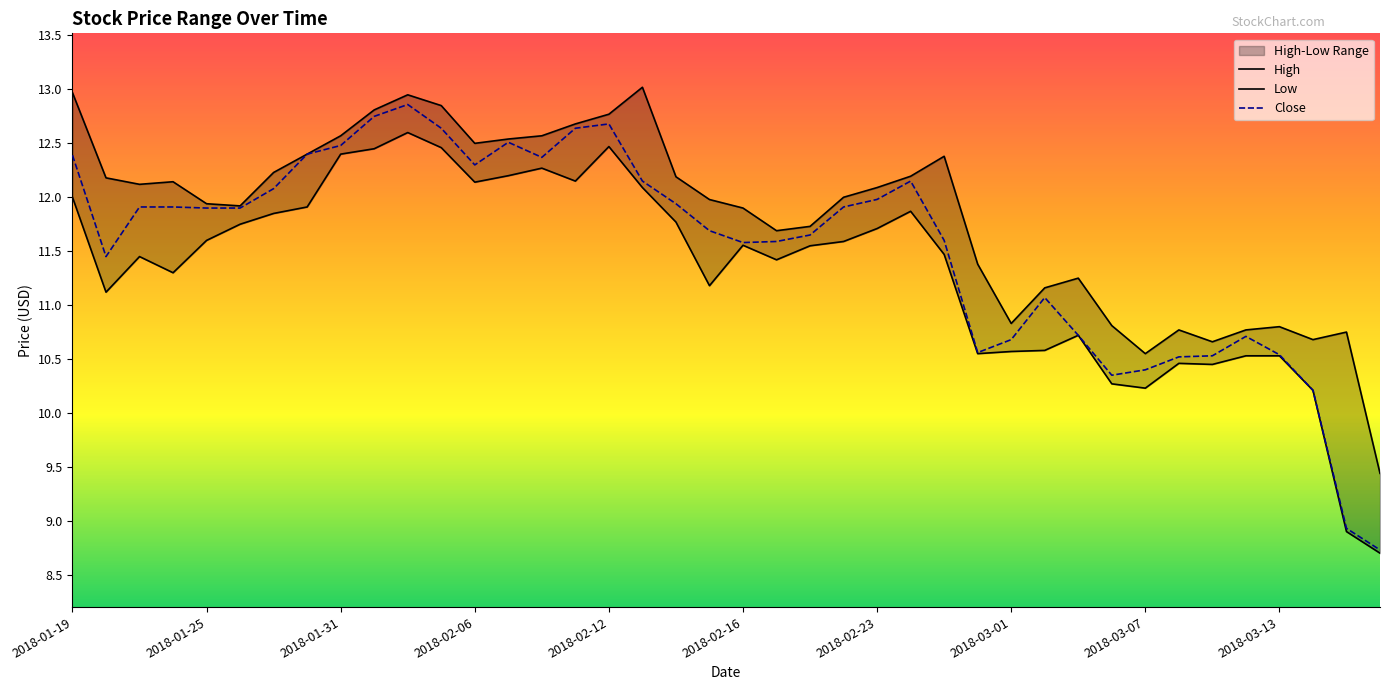

At which label does Close first exceed 11?

2018-01-19